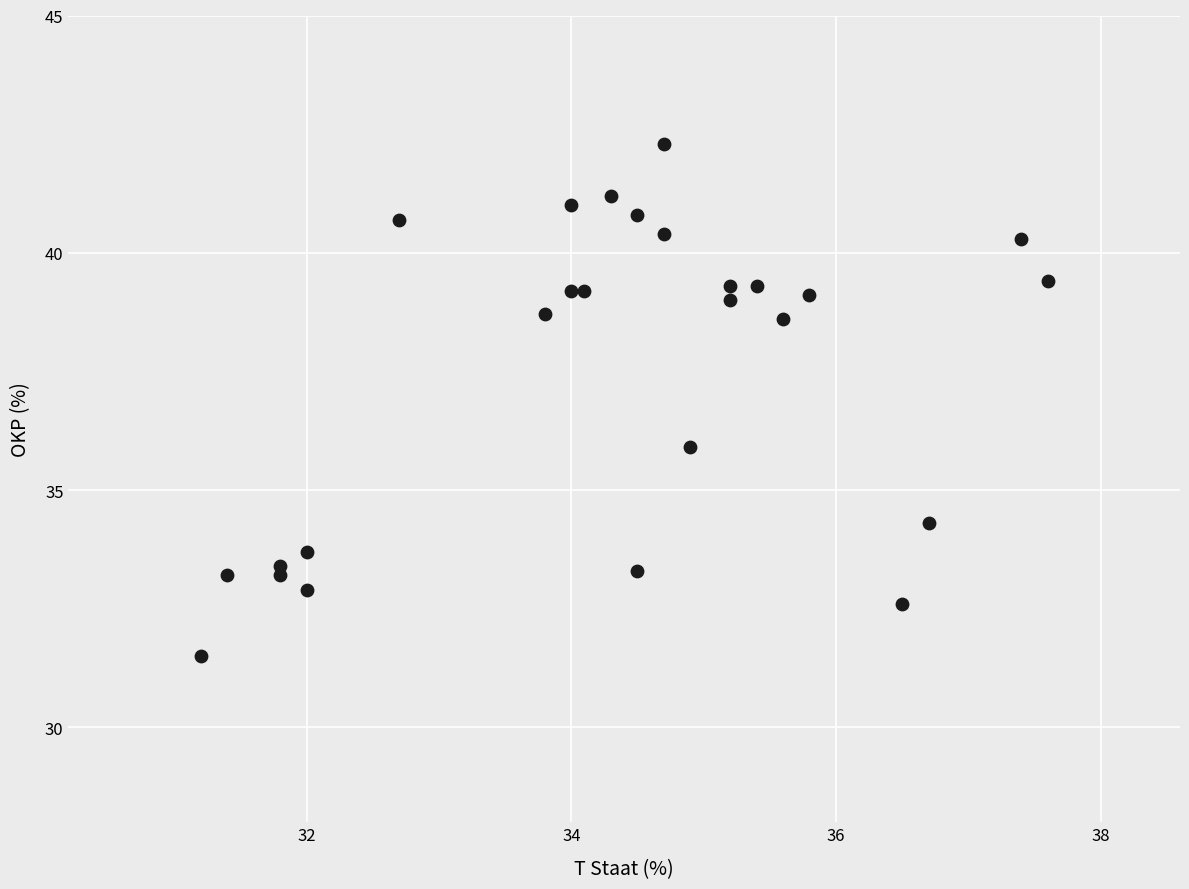

What is the range of X values (max minus min)?

6.4